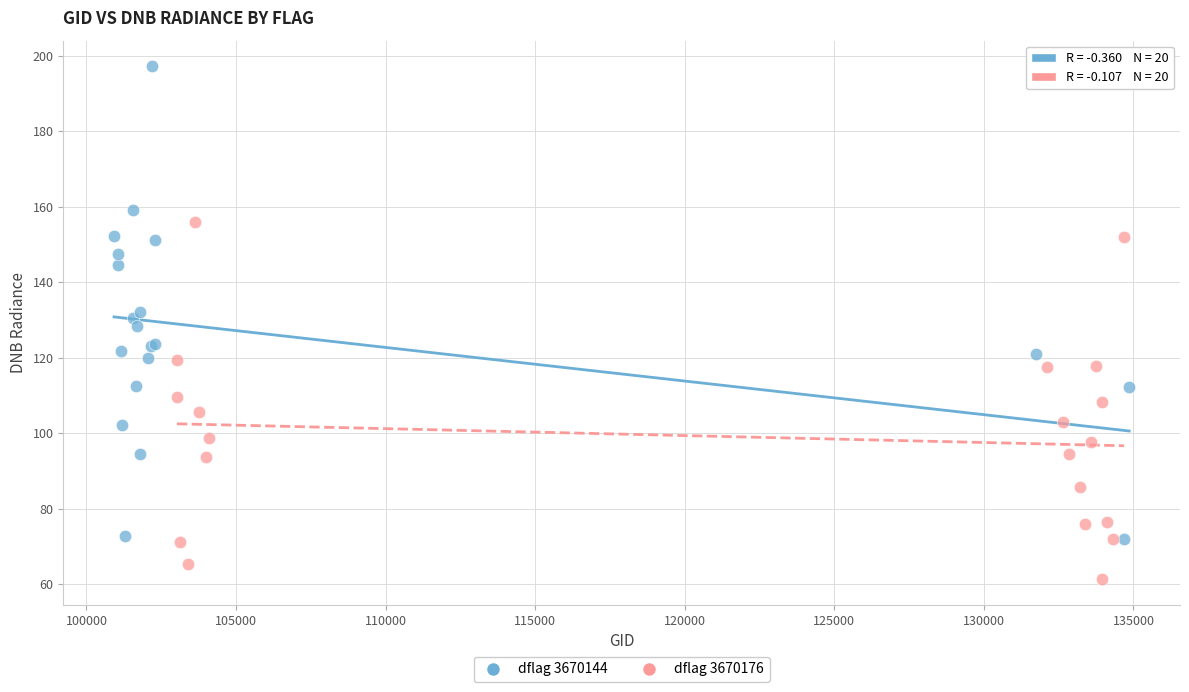

Which series has the widest spread of Y values?

dflag 3670144